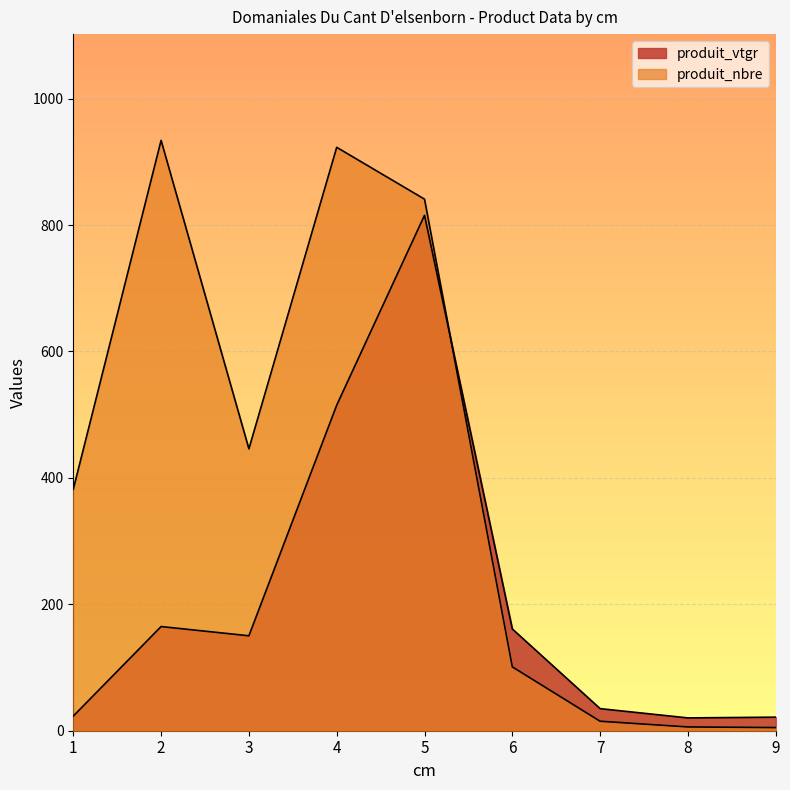

At which label does produit_vtgr first exceed 150?

2